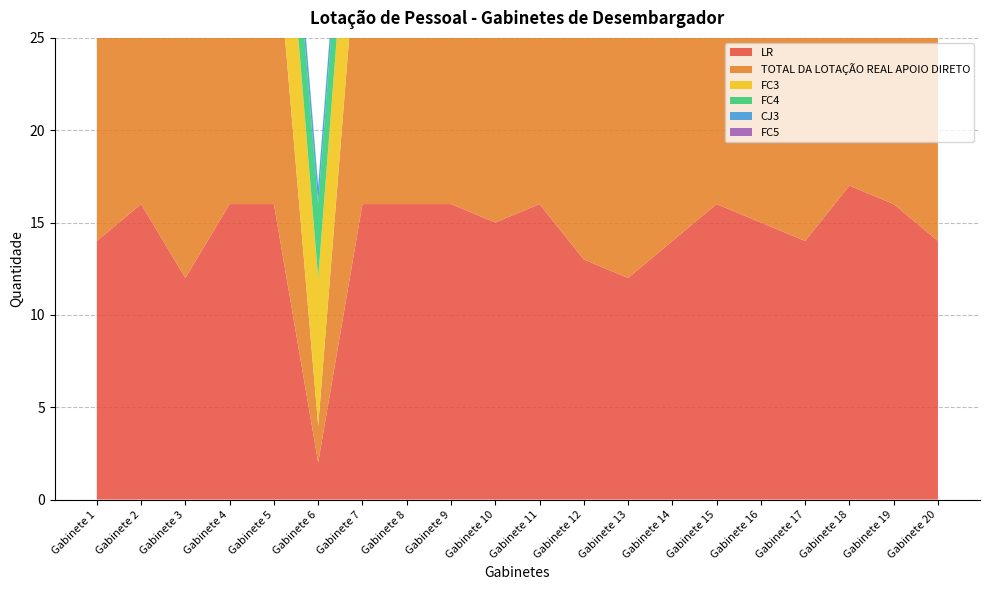

Reading right to left, what are all the values shown in this chart?

LR: Gabinete 20=14	Gabinete 19=16	Gabinete 18=17	Gabinete 17=14	Gabinete 16=15	Gabinete 15=16	Gabinete 14=14	Gabinete 13=12	Gabinete 12=13	Gabinete 11=16	Gabinete 10=15	Gabinete 9=16	Gabinete 8=16	Gabinete 7=16	Gabinete 6=2	Gabinete 5=16	Gabinete 4=16	Gabinete 3=12	Gabinete 2=16	Gabinete 1=14
TOTAL DA LOTAÇÃO REAL APOIO DIRETO: Gabinete 20=16	Gabinete 19=16	Gabinete 18=17	Gabinete 17=16	Gabinete 16=16	Gabinete 15=16	Gabinete 14=16	Gabinete 13=16	Gabinete 12=15	Gabinete 11=16	Gabinete 10=16	Gabinete 9=16	Gabinete 8=16	Gabinete 7=18	Gabinete 6=2	Gabinete 5=16	Gabinete 4=16	Gabinete 3=14	Gabinete 2=16	Gabinete 1=15
FC3: Gabinete 20=9	Gabinete 19=9	Gabinete 18=9	Gabinete 17=8	Gabinete 16=9	Gabinete 15=9	Gabinete 14=9	Gabinete 13=9	Gabinete 12=8	Gabinete 11=8	Gabinete 10=9	Gabinete 9=9	Gabinete 8=9	Gabinete 7=9	Gabinete 6=8	Gabinete 5=9	Gabinete 4=9	Gabinete 3=7	Gabinete 2=9	Gabinete 1=8
FC4: Gabinete 20=4	Gabinete 19=4	Gabinete 18=4	Gabinete 17=4	Gabinete 16=4	Gabinete 15=4	Gabinete 14=4	Gabinete 13=4	Gabinete 12=4	Gabinete 11=4	Gabinete 10=4	Gabinete 9=4	Gabinete 8=4	Gabinete 7=4	Gabinete 6=4	Gabinete 5=4	Gabinete 4=4	Gabinete 3=4	Gabinete 2=4	Gabinete 1=4
CJ3: Gabinete 20=1	Gabinete 19=1	Gabinete 18=1	Gabinete 17=1	Gabinete 16=1	Gabinete 15=1	Gabinete 14=1	Gabinete 13=1	Gabinete 12=1	Gabinete 11=1	Gabinete 10=1	Gabinete 9=1	Gabinete 8=1	Gabinete 7=1	Gabinete 6=1	Gabinete 5=1	Gabinete 4=1	Gabinete 3=1	Gabinete 2=1	Gabinete 1=1
FC5: Gabinete 20=0	Gabinete 19=0	Gabinete 18=0	Gabinete 17=0	Gabinete 16=0	Gabinete 15=0	Gabinete 14=0	Gabinete 13=0	Gabinete 12=0	Gabinete 11=0	Gabinete 10=0	Gabinete 9=0	Gabinete 8=0	Gabinete 7=0	Gabinete 6=0	Gabinete 5=0	Gabinete 4=0	Gabinete 3=0	Gabinete 2=0	Gabinete 1=0